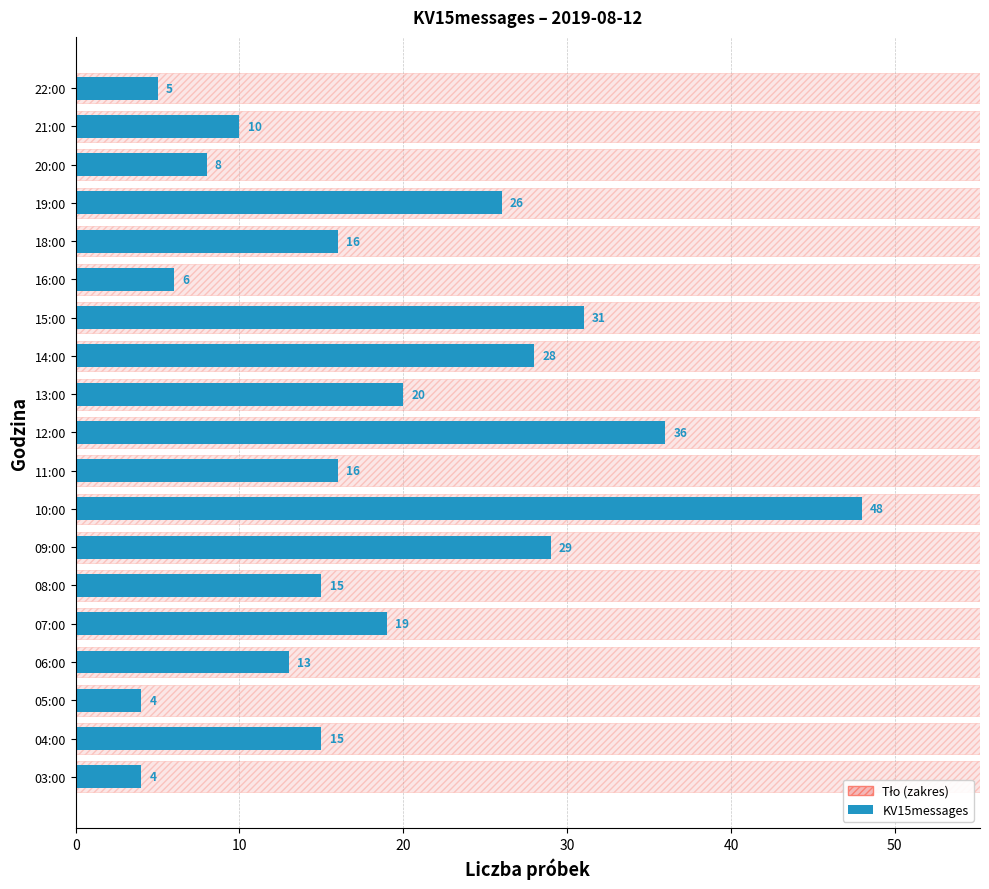

Reading left to right, extract all data points from this chart.

4	15	4	13	19	15	29	48	16	36	20	28	31	6	16	26	8	10	5